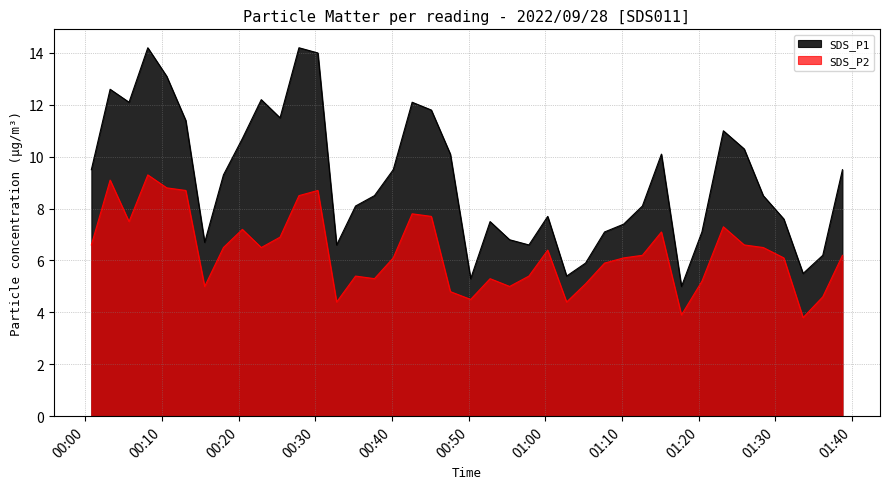

Which series has the largest range (max minus min)?

SDS_P1